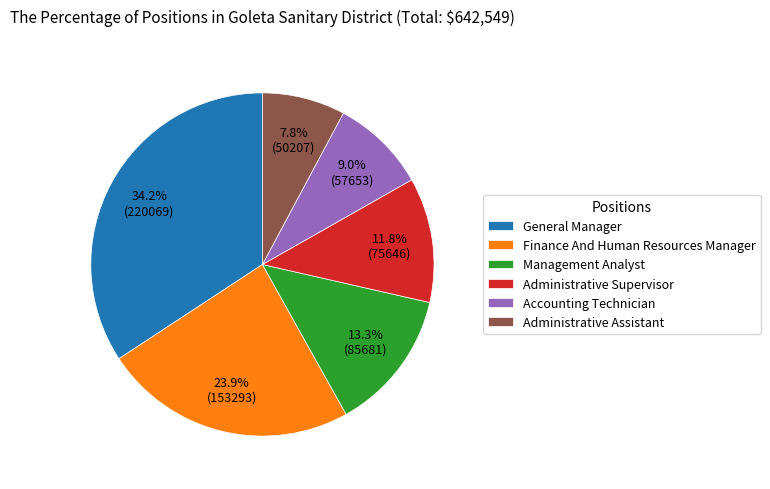

What portion of the pie excludes Administrative Assistant?

92.2%